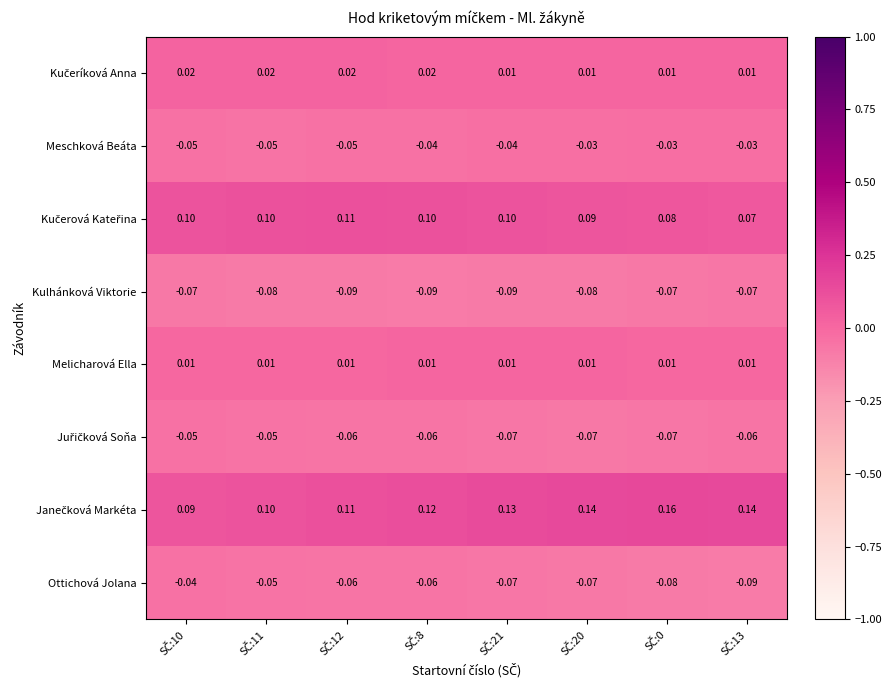

How many data points does each series have?

8